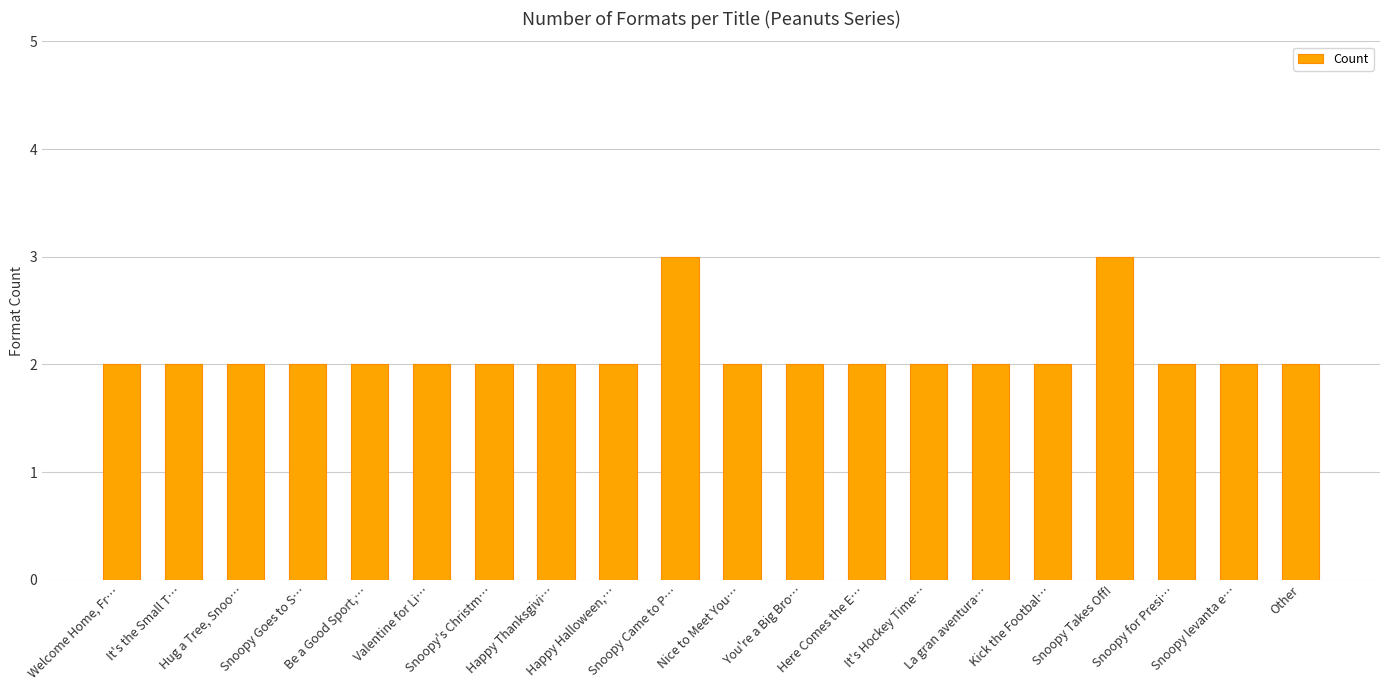

What is the sum of all values?

42